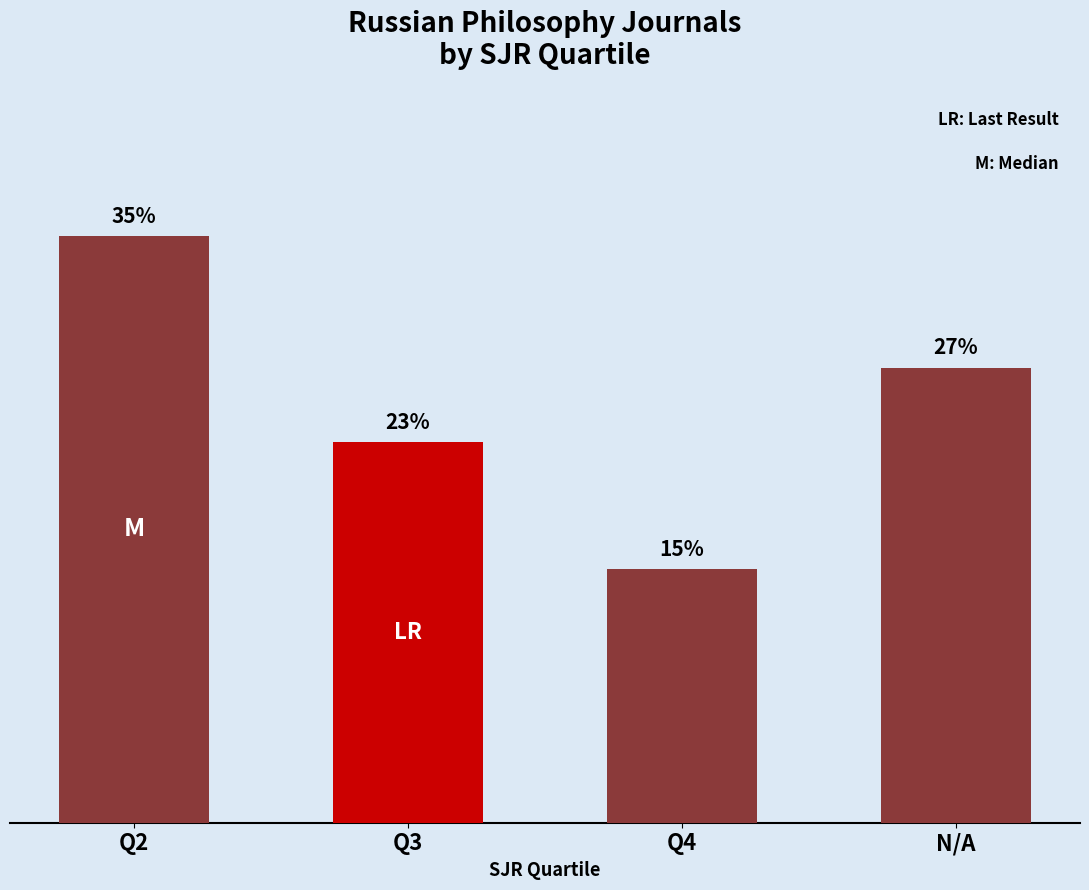

Where is the data nearest to the value 6?

Q3